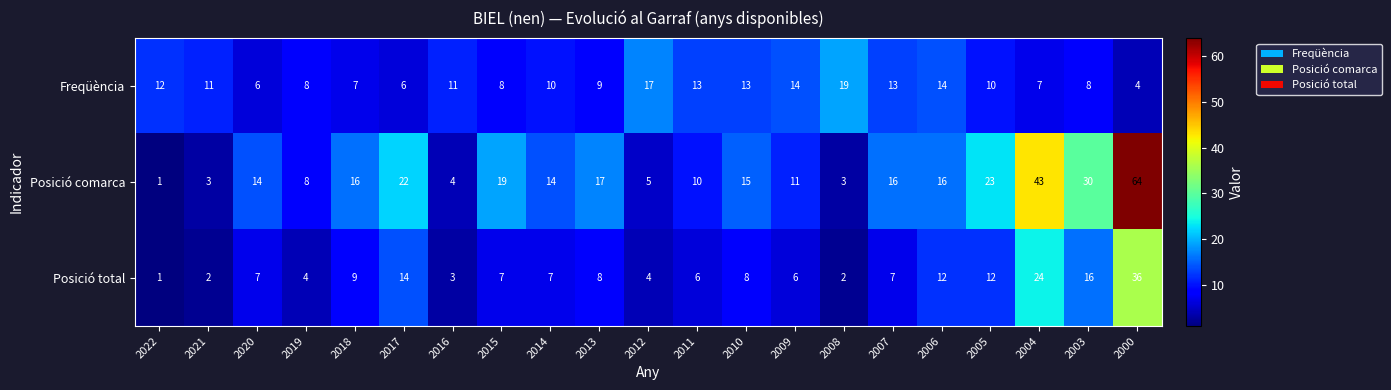

What is the total value across all series at 2009?

31